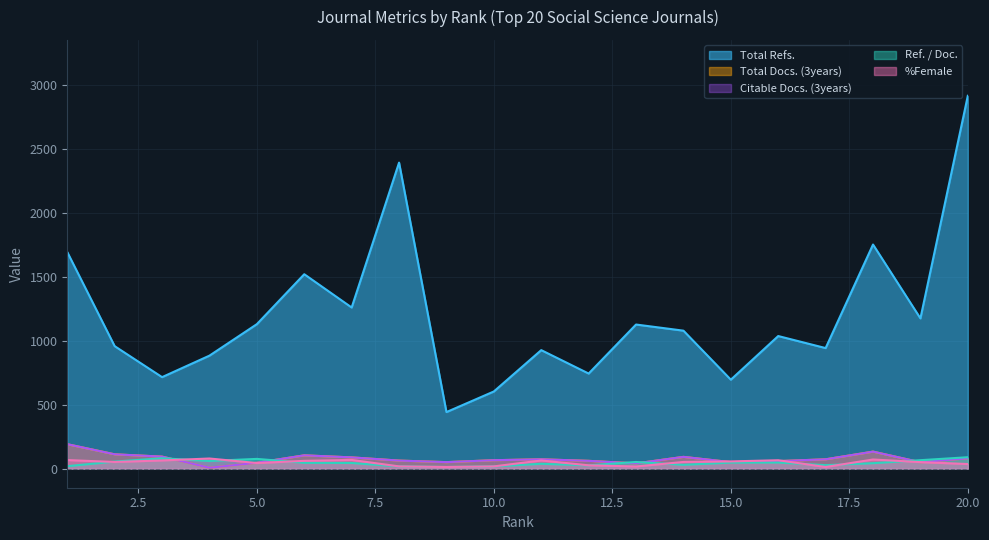

List the series in order of their peak value, lowest first.

%Female, Ref. / Doc., Total Docs. (3years), Citable Docs. (3years), Total Refs.